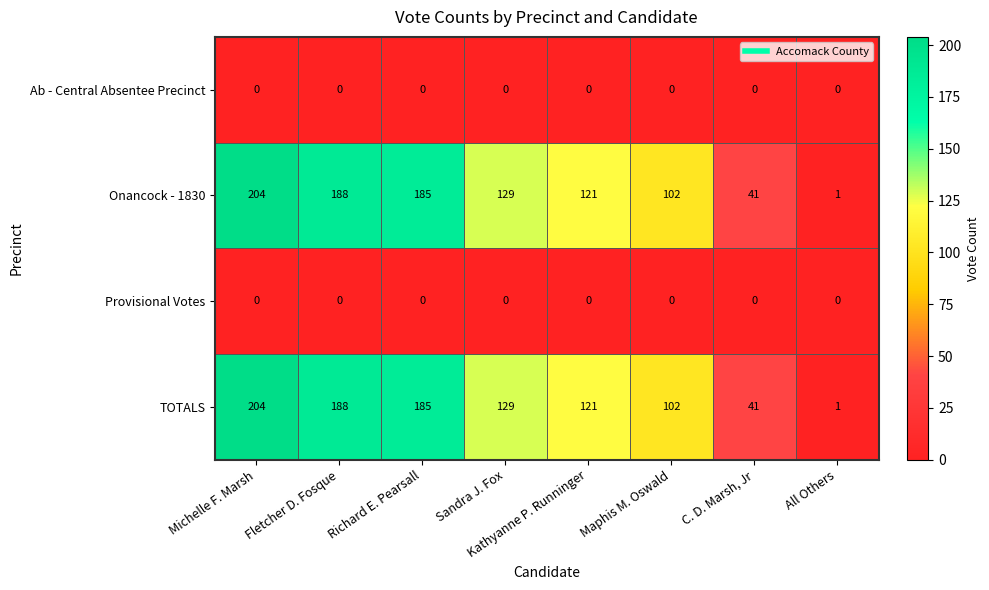

Rank the categories by Onancock - 1830 value from highest to lowest.

Michelle F. Marsh, Fletcher D. Fosque, Richard E. Pearsall, Sandra J. Fox, Kathyanne P. Runninger, Maphis M. Oswald, C. D. Marsh, Jr, All Others